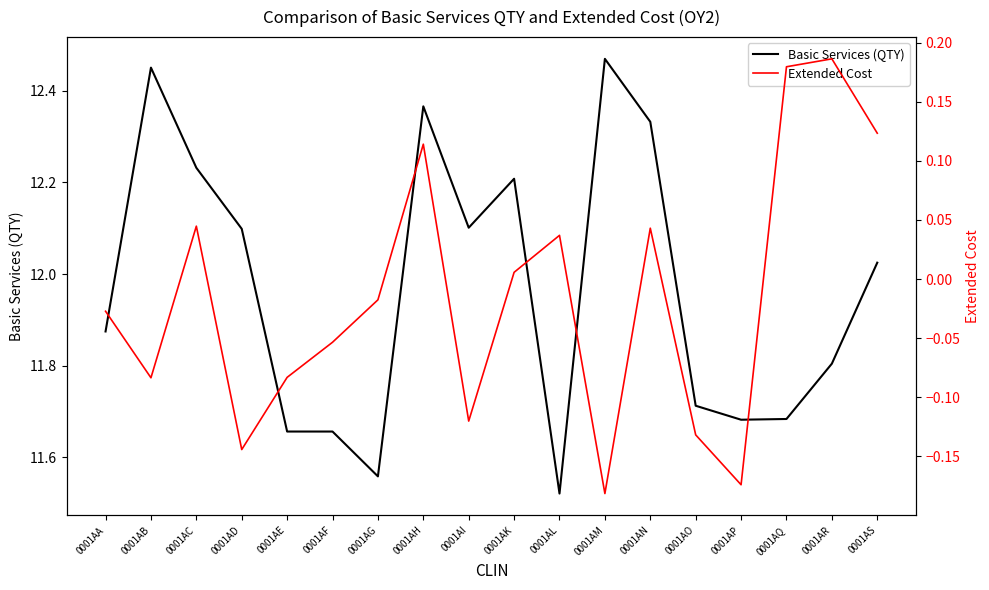

What value does the Extended Cost series have at 0001AS?

0.1